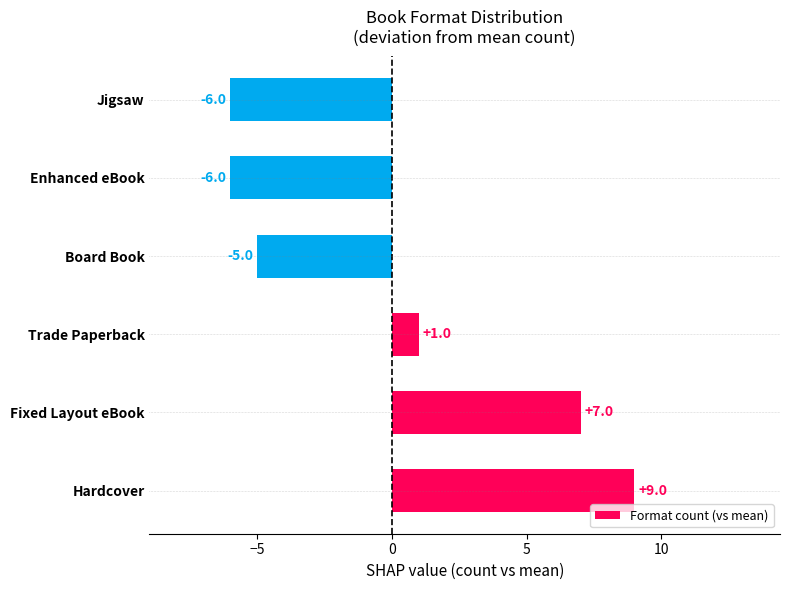

Reading bottom to top, transcribe all the data shown in this chart.

Hardcover=9	Fixed Layout eBook=7	Trade Paperback=1	Board Book=-5	Enhanced eBook=-6	Jigsaw=-6